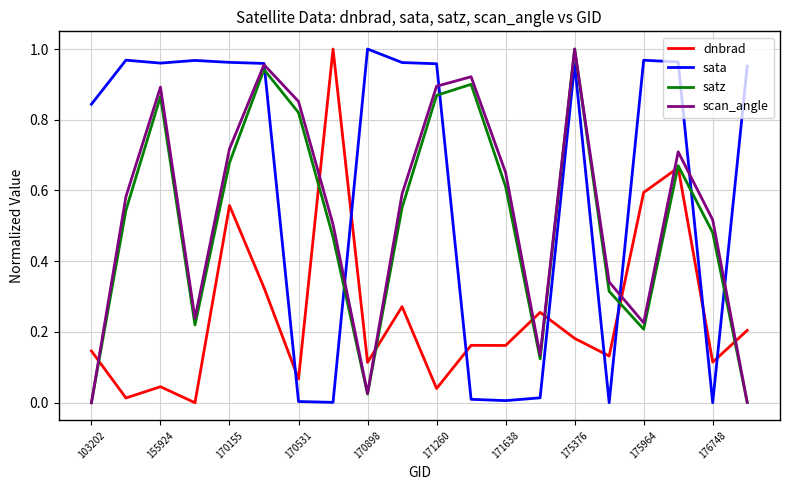

How many intersections are there between scan_angle and dnbrad?

8